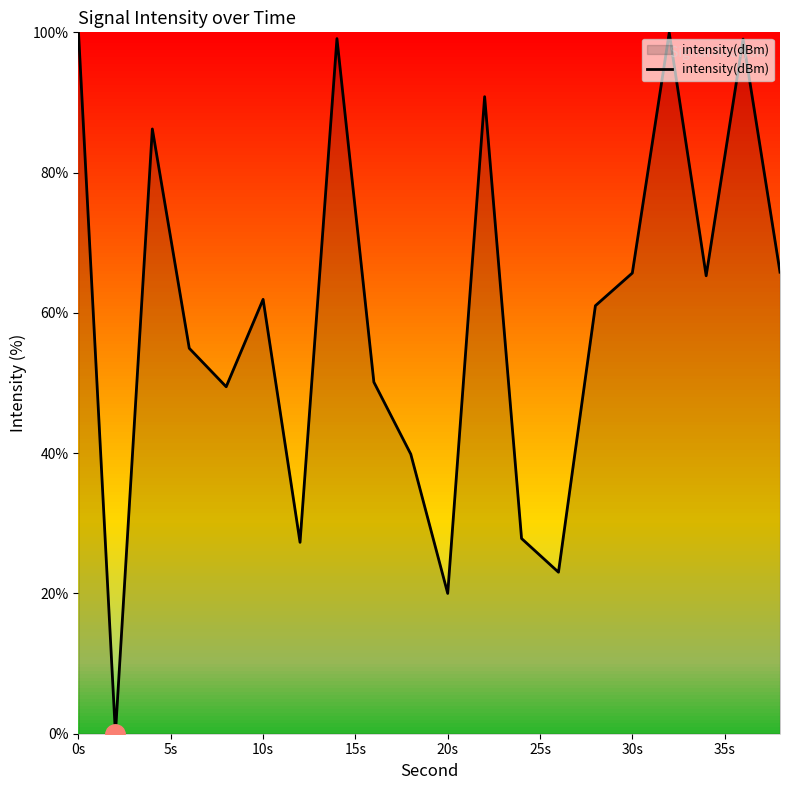

What is the greatest value displayed?

100.0